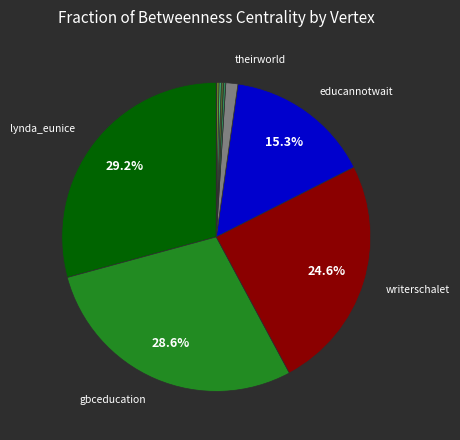

Is there any slice that represents more than half of the pie?

No